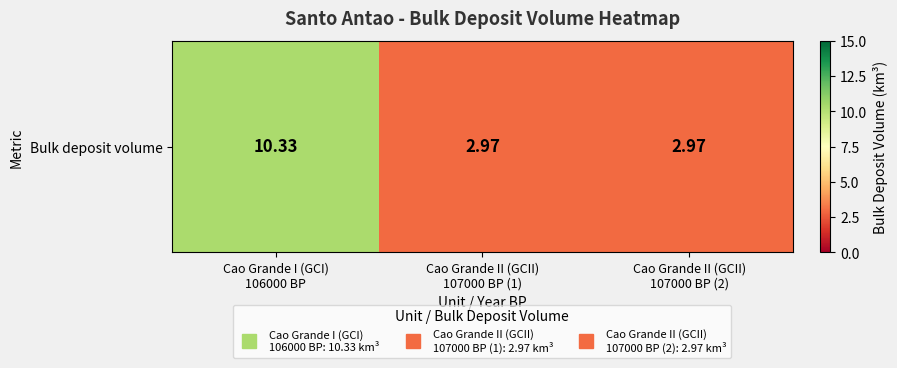

Which category has the highest value across all series?

Cao Grande I (GCI)
106000 BP